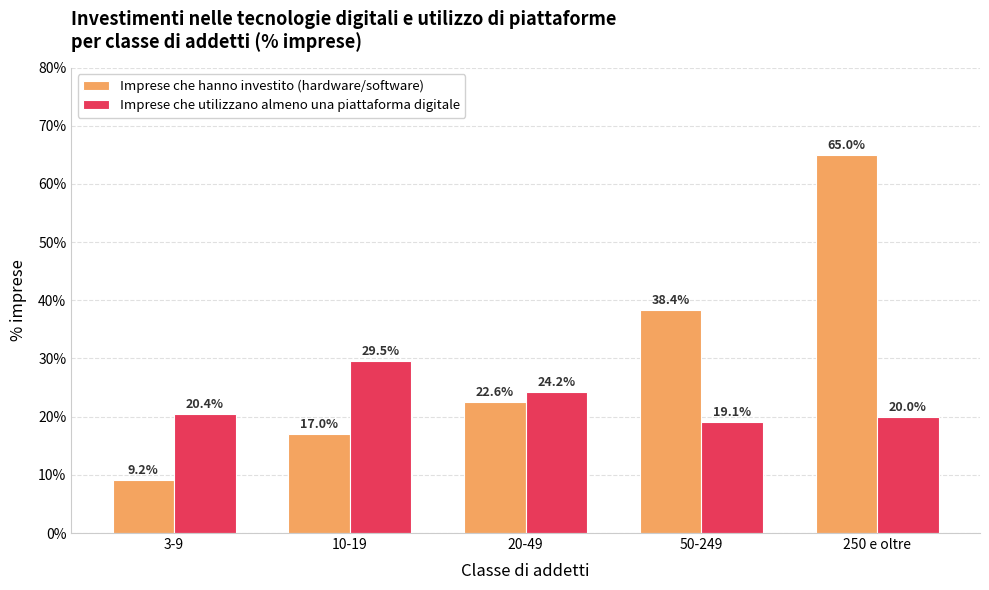

What is the difference between the maximum and minimum values in the Imprese che utilizzano almeno una piattaforma digitale series?

10.4